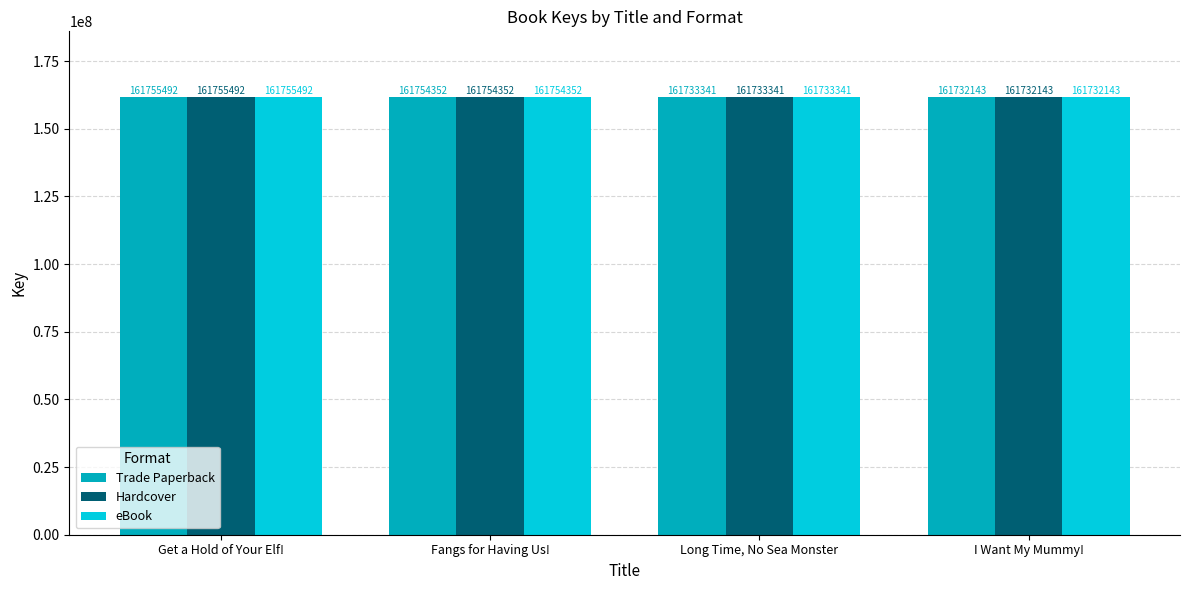

Is it true that Trade Paperback equals 110438260 at Get a Hold of Your Elf!?

False